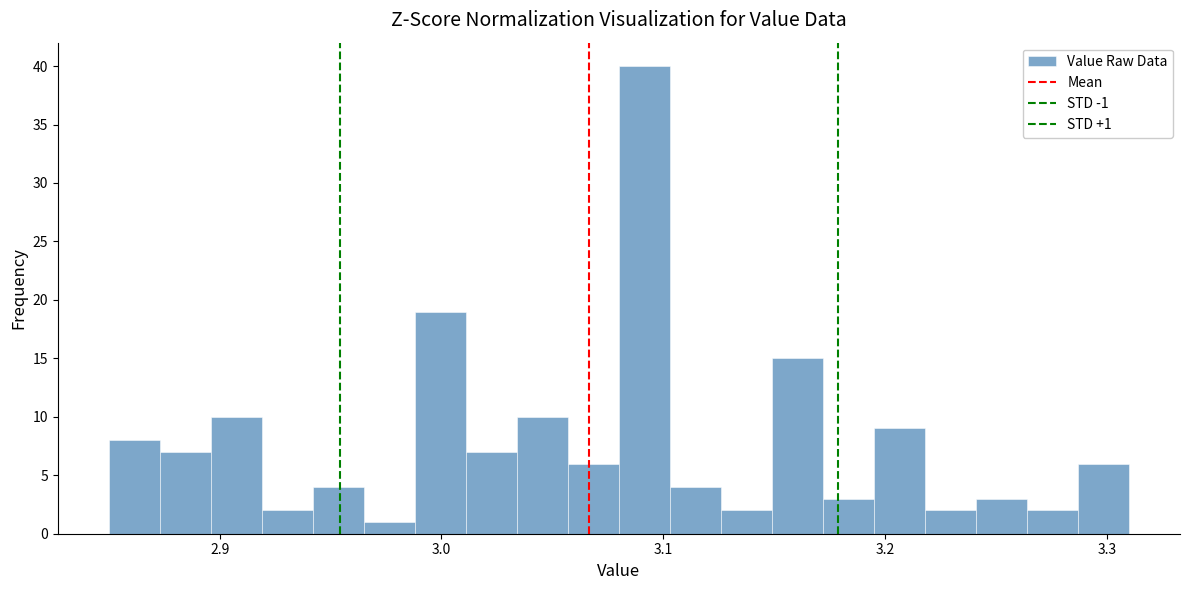

Read against the x-axis, roughly where is the centre of the tallest bar?

3.09